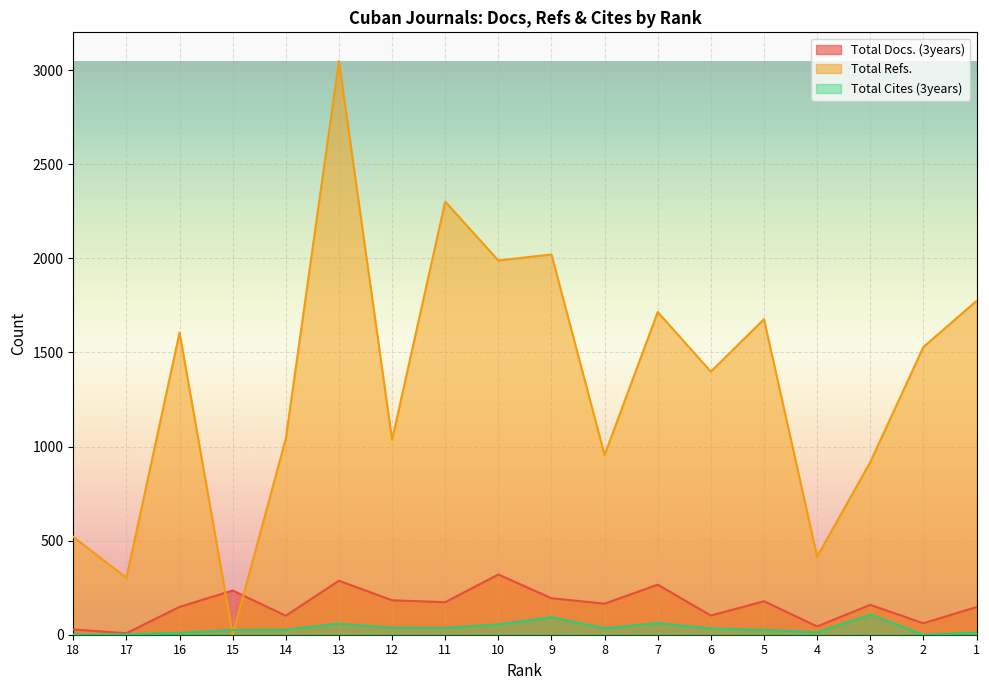

What are all the series names shown in the legend?

Total Docs. (3years), Total Refs., Total Cites (3years)